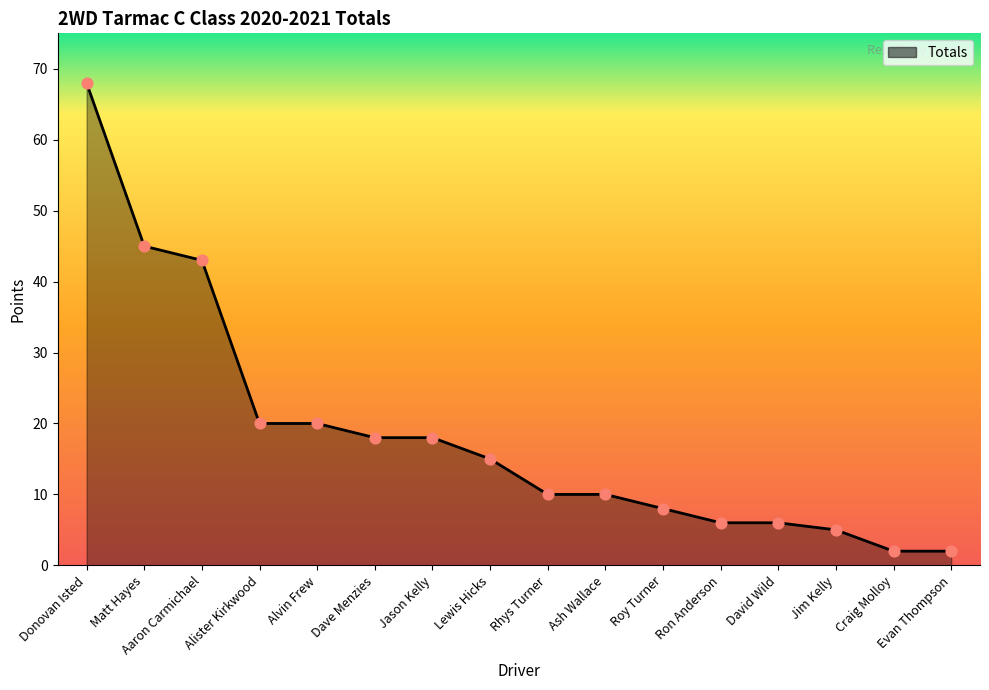

What is the change in value from Aaron Carmichael to Jim Kelly?

-38